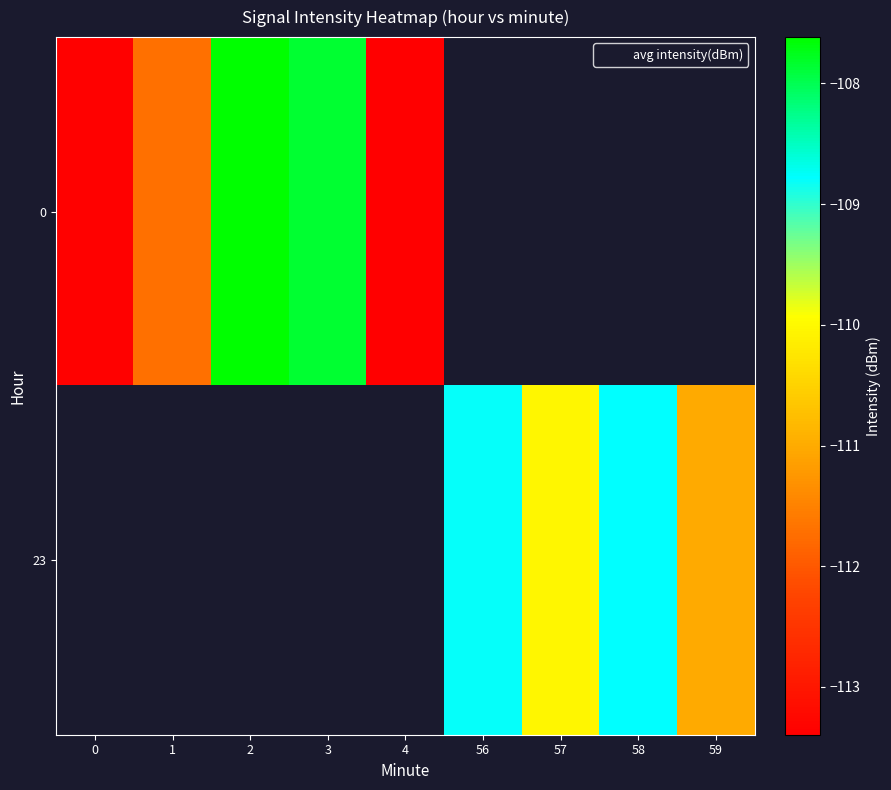

Is it true that 23 equals -66.8 at 56?

False